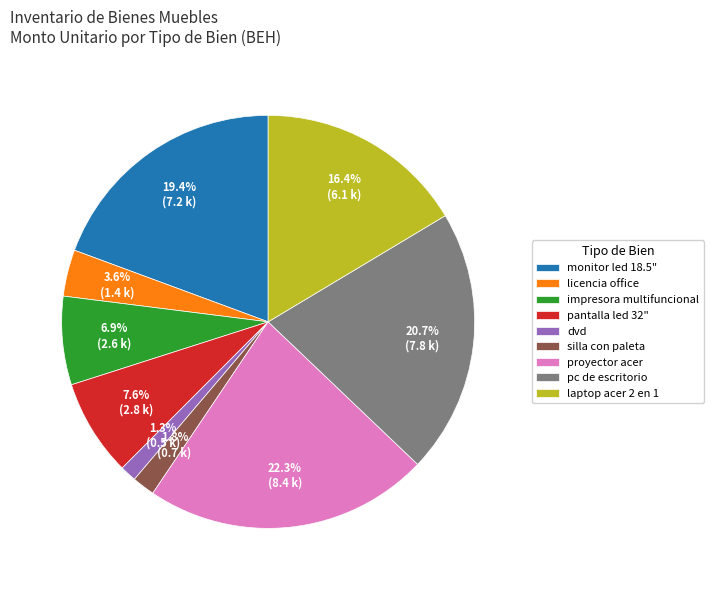

Count the number of slices in the pie.

9